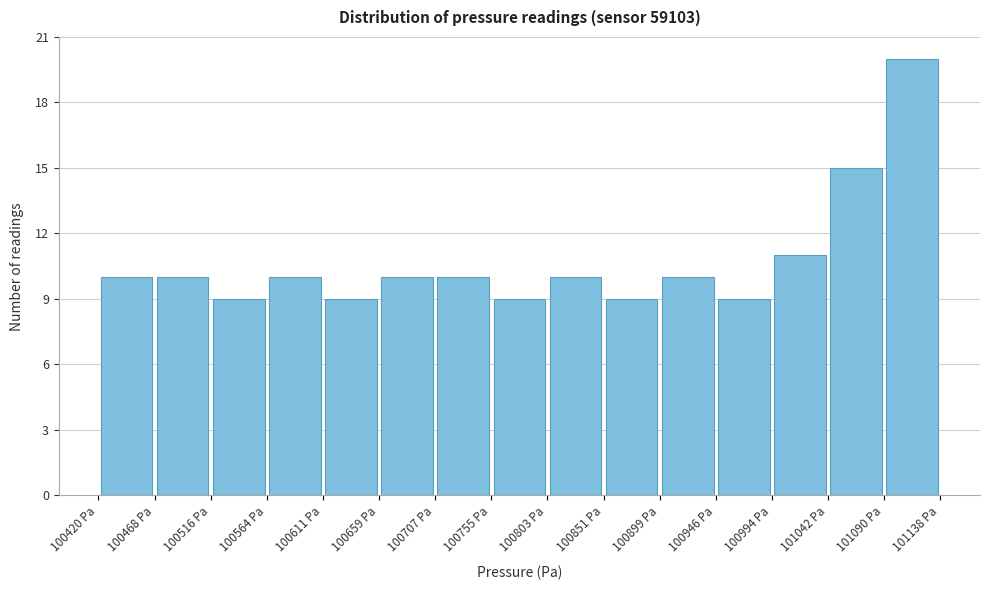

Over which range of the x-axis is the bar tallest?

101090 to 101140